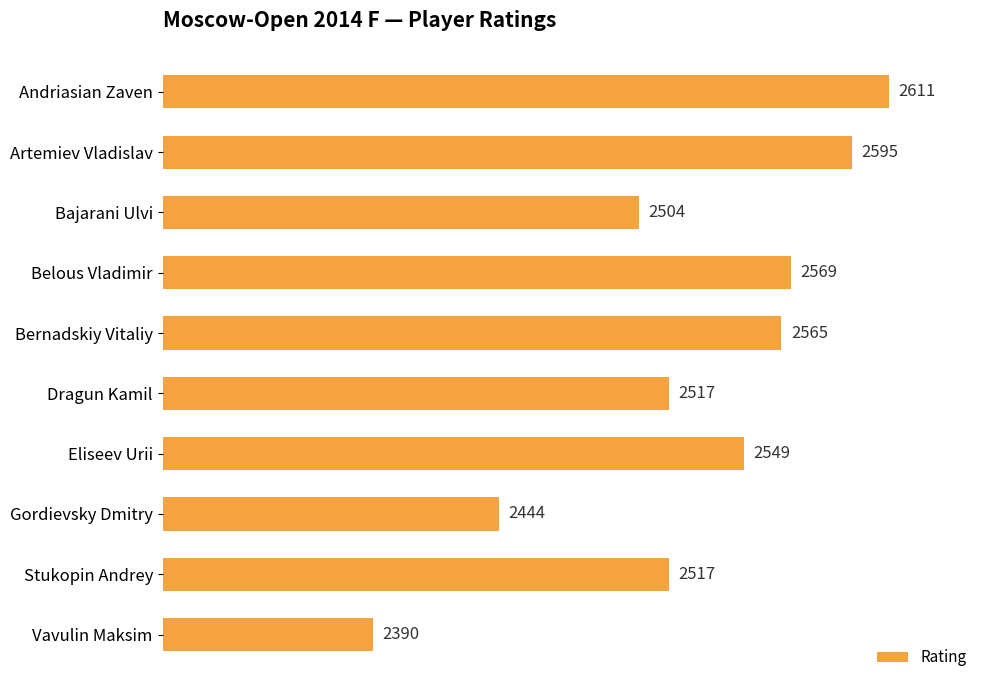

Reading bottom to top, transcribe all the data shown in this chart.

Vavulin Maksim=2390	Stukopin Andrey=2517	Gordievsky Dmitry=2444	Eliseev Urii=2549	Dragun Kamil=2517	Bernadskiy Vitaliy=2565	Belous Vladimir=2569	Bajarani Ulvi=2504	Artemiev Vladislav=2595	Andriasian Zaven=2611